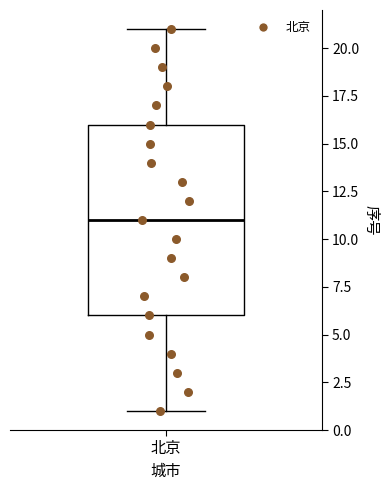

Transcribe this box plot: give where the median line is, the range the box spans, and where the two whiskers end, as read against the y-axis. The values are not printed on the chart, so give them approximately, as read against the axis.

median 11, box 6 to 16, whiskers 1 to 21